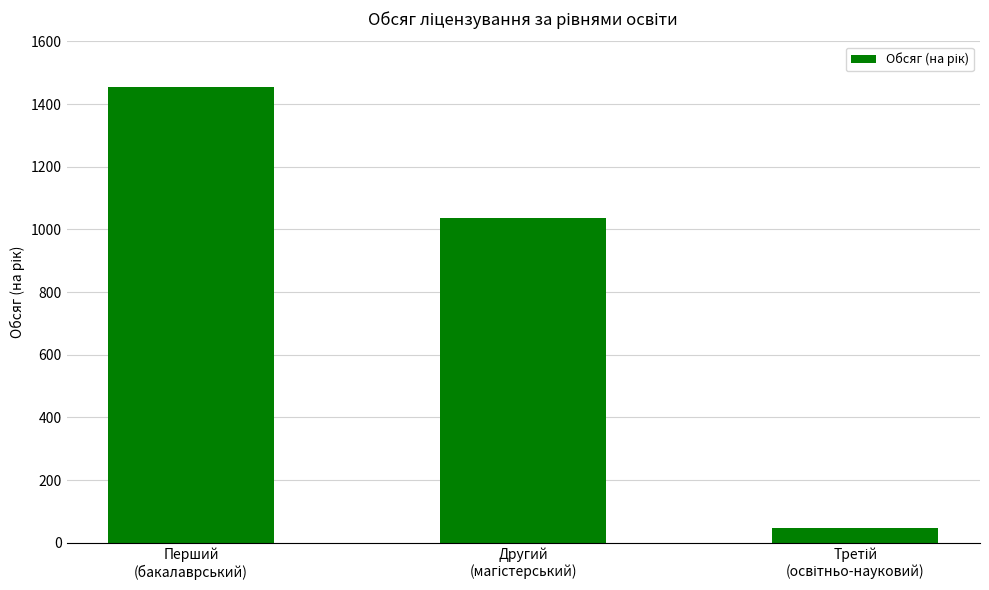

What is the value of the 2nd bar from the left?

1035